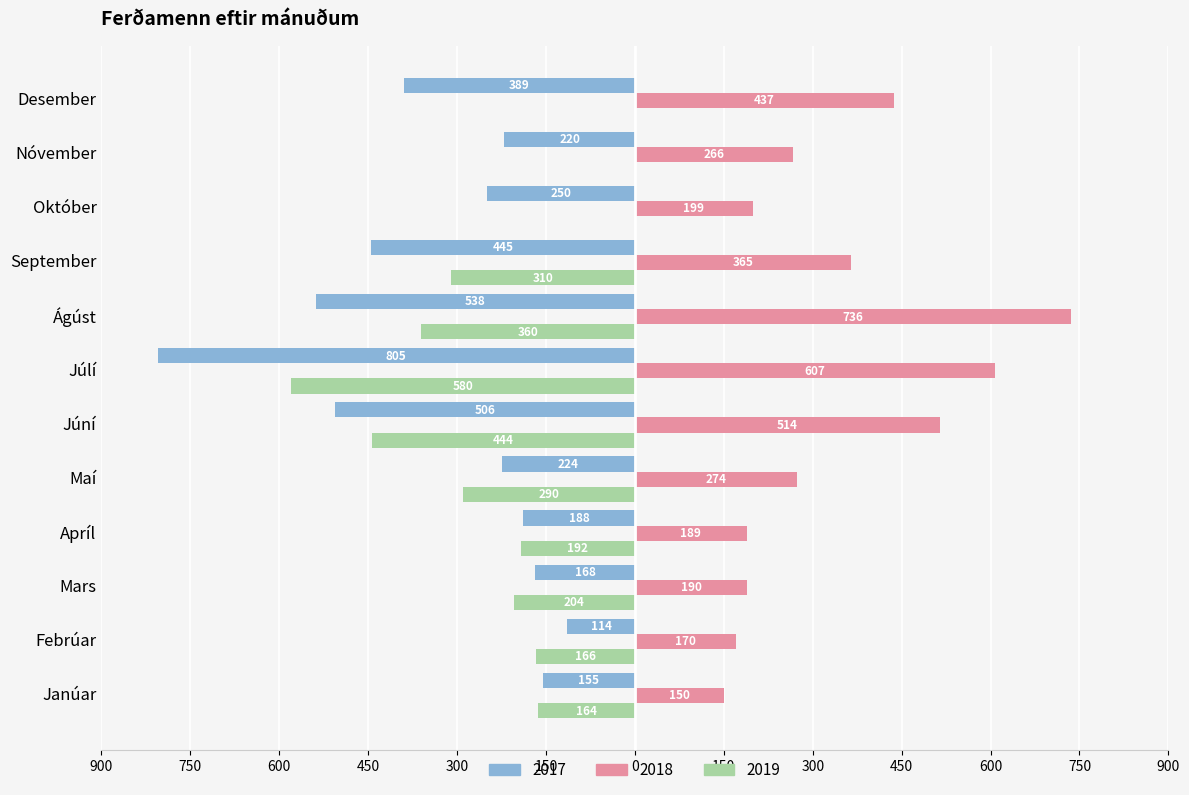

What are all the series names shown in the legend?

2017, 2018, 2019